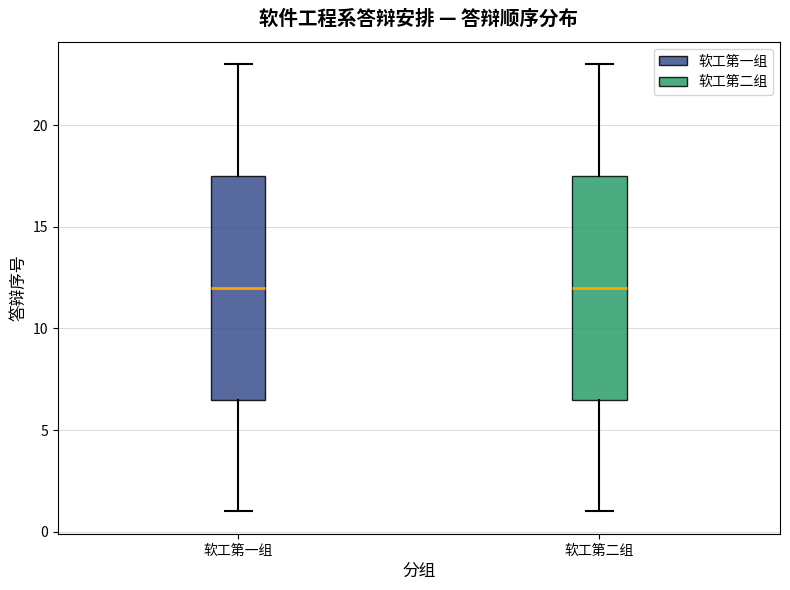

Reading left to right, transcribe this box plot: for each box, give where its median line is, the range the box spans, and where its two whiskers end, as read against the y-axis. The values are not printed on the chart, so give them approximately, as read against the axis.

软工第一组: median 12.0, box 6.5 to 17.5, whiskers 1.0 to 23.0
软工第二组: median 12.0, box 6.5 to 17.5, whiskers 1.0 to 23.0